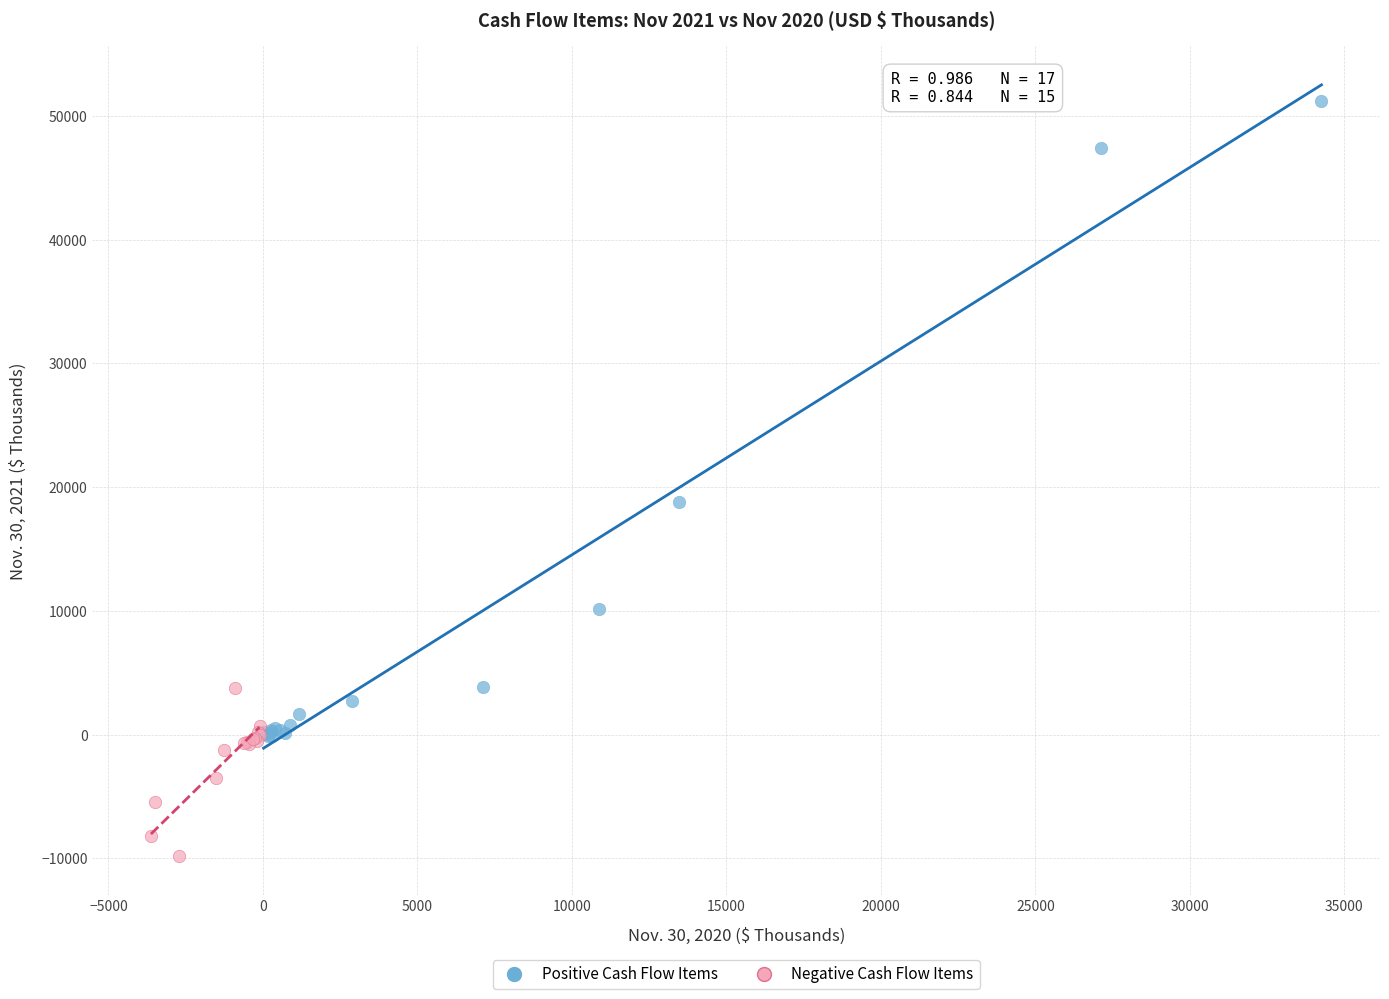

Which series has the largest Y range (max minus min)?

Positive Cash Flow Items